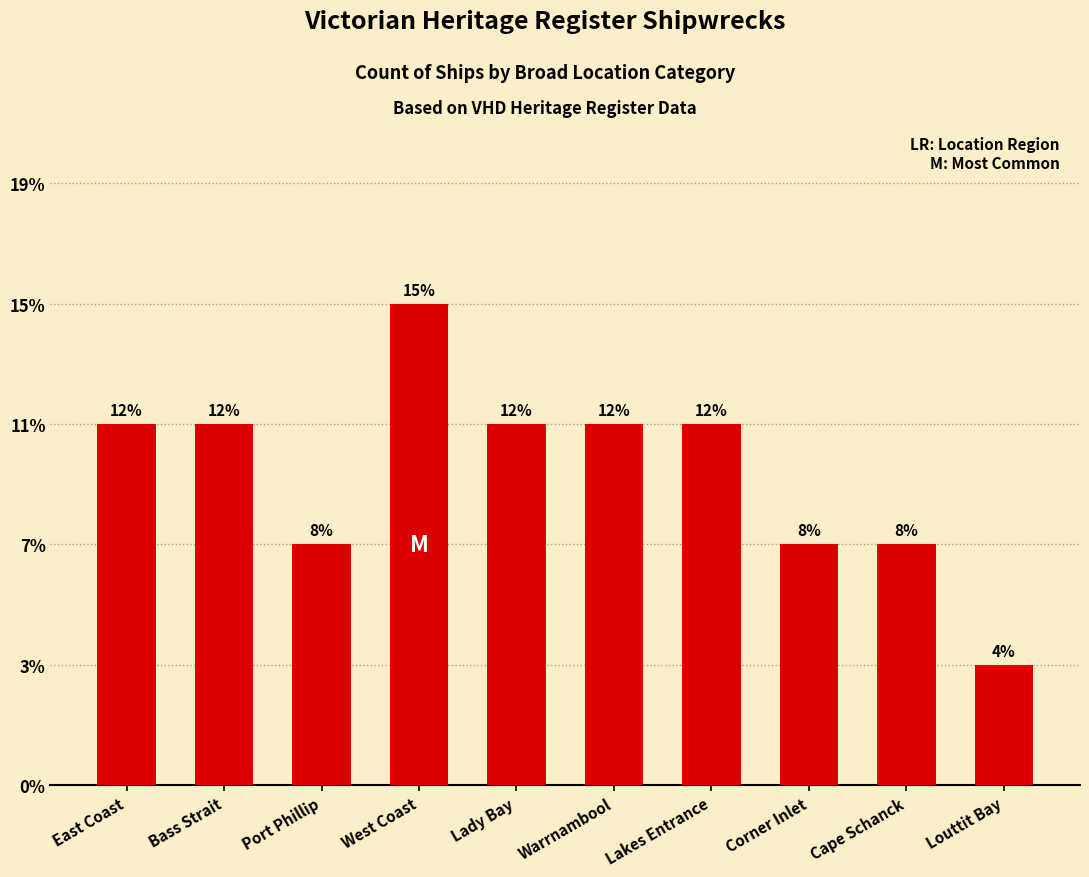

Does the chart contain any negative values?

No